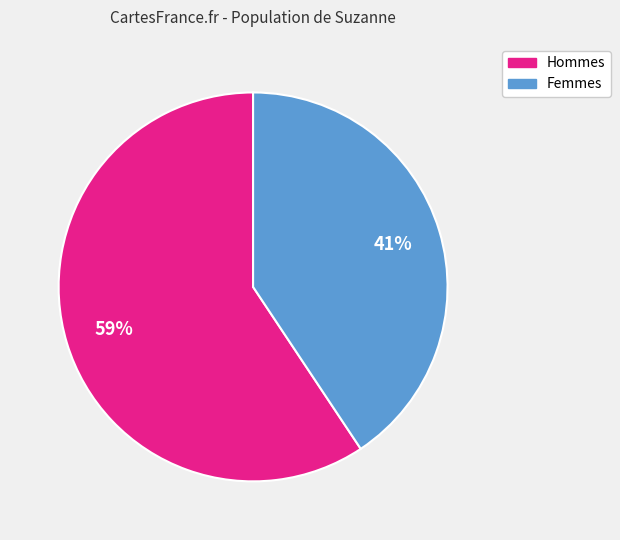

Does any single category account for the majority?

Yes